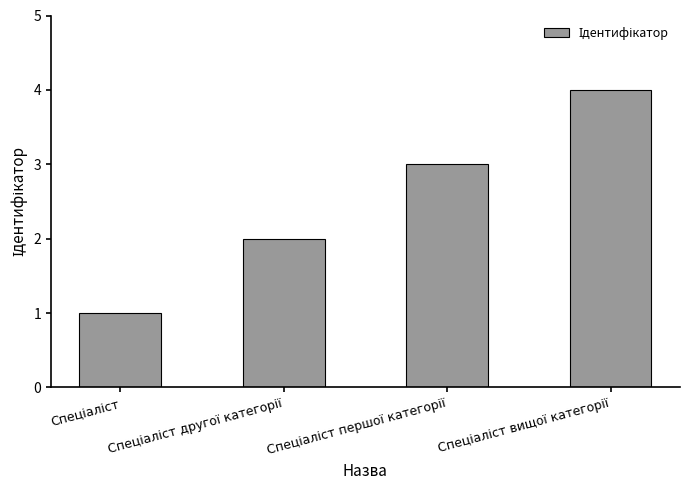

What is the greatest value displayed?

4